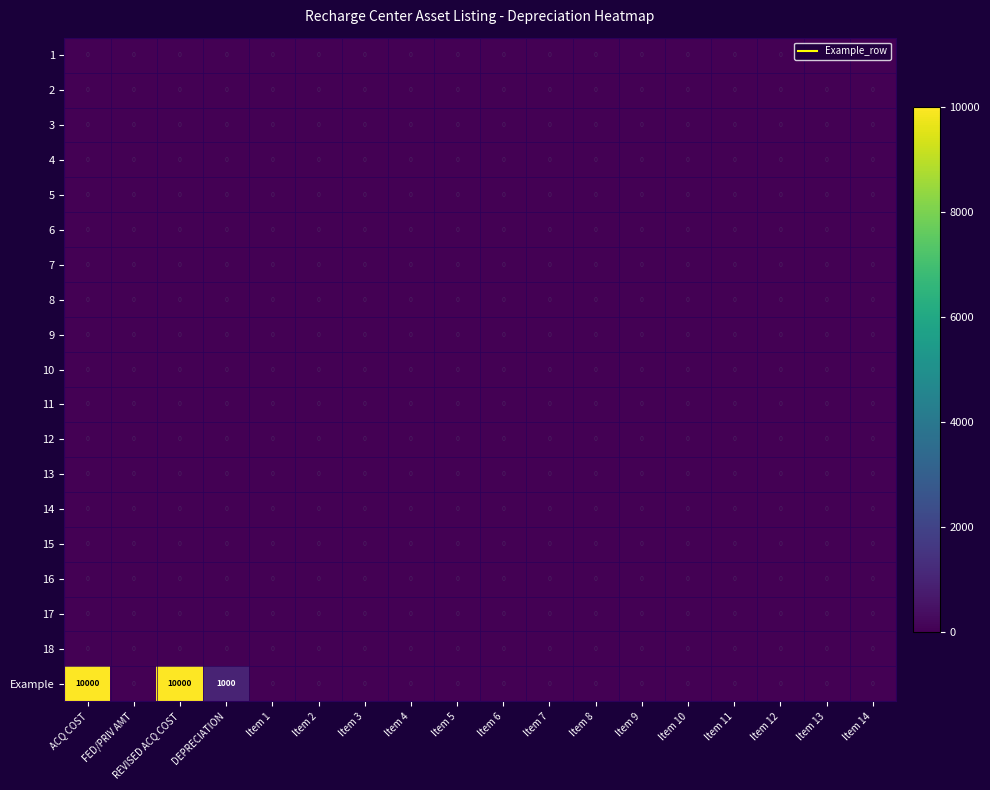

The value of Example at Item 3 is -4208. True or false?

False